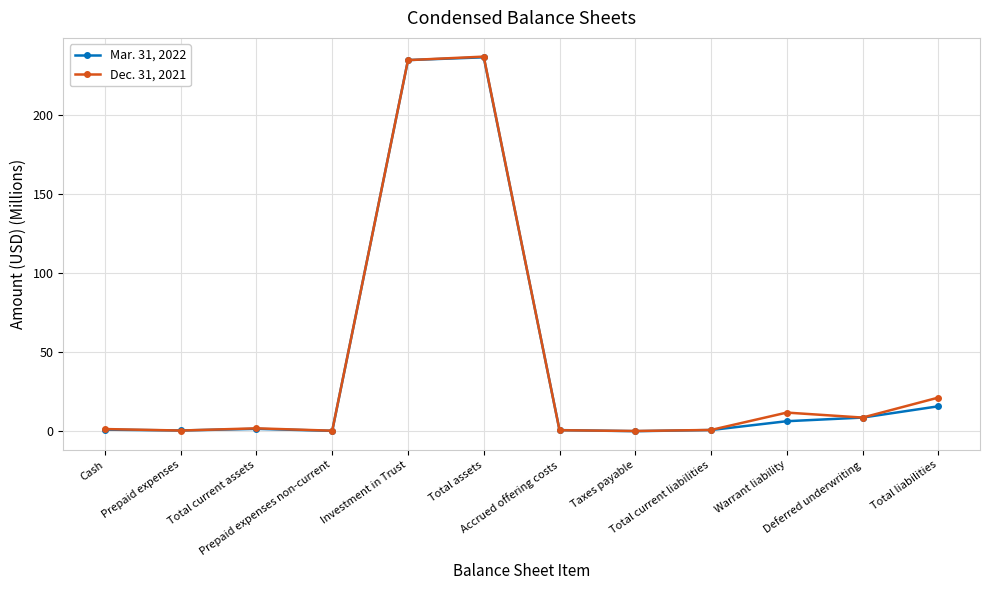

True or false: Dec. 31, 2021 has more than 1 interior local peaks.

True